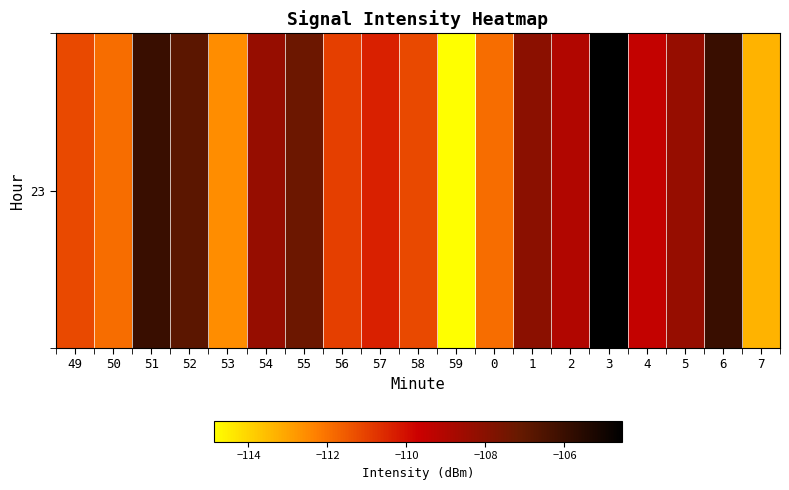

What is the greatest value displayed?

-104.5